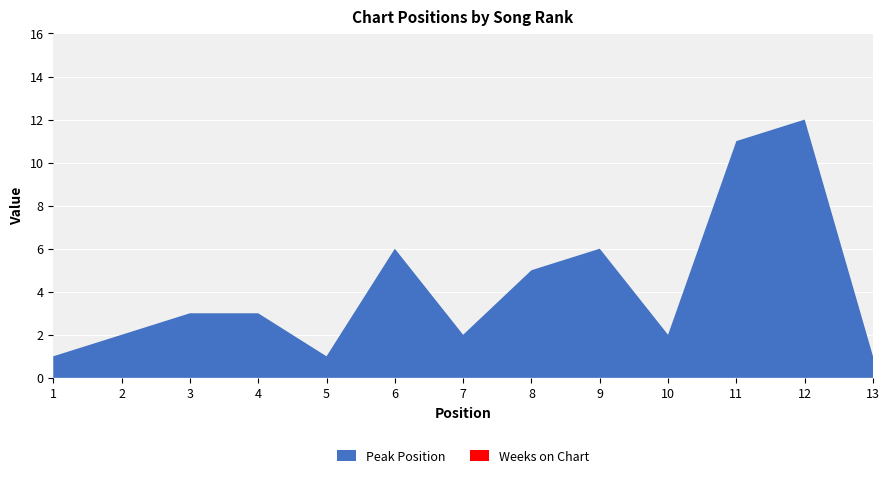

Reading left to right, extract all data points from this chart.

Peak Position: 1=1	2=2	3=3	4=3	5=1	6=6	7=2	8=5	9=6	10=2	11=11	12=12	13=1
Weeks on Chart: 1=0	2=0	3=0	4=0	5=0	6=0	7=0	8=0	9=0	10=0	11=0	12=0	13=0